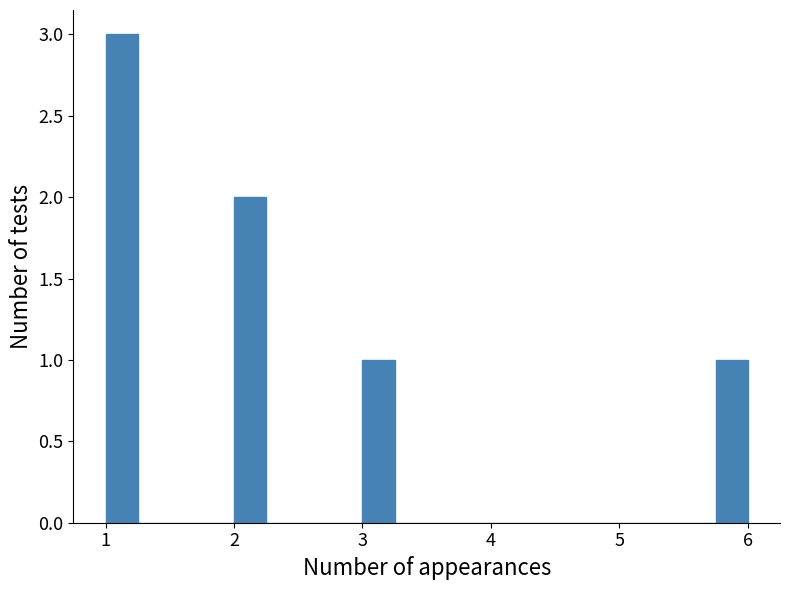

Read against the x-axis, roughly where is the centre of the tallest bar?

1.1